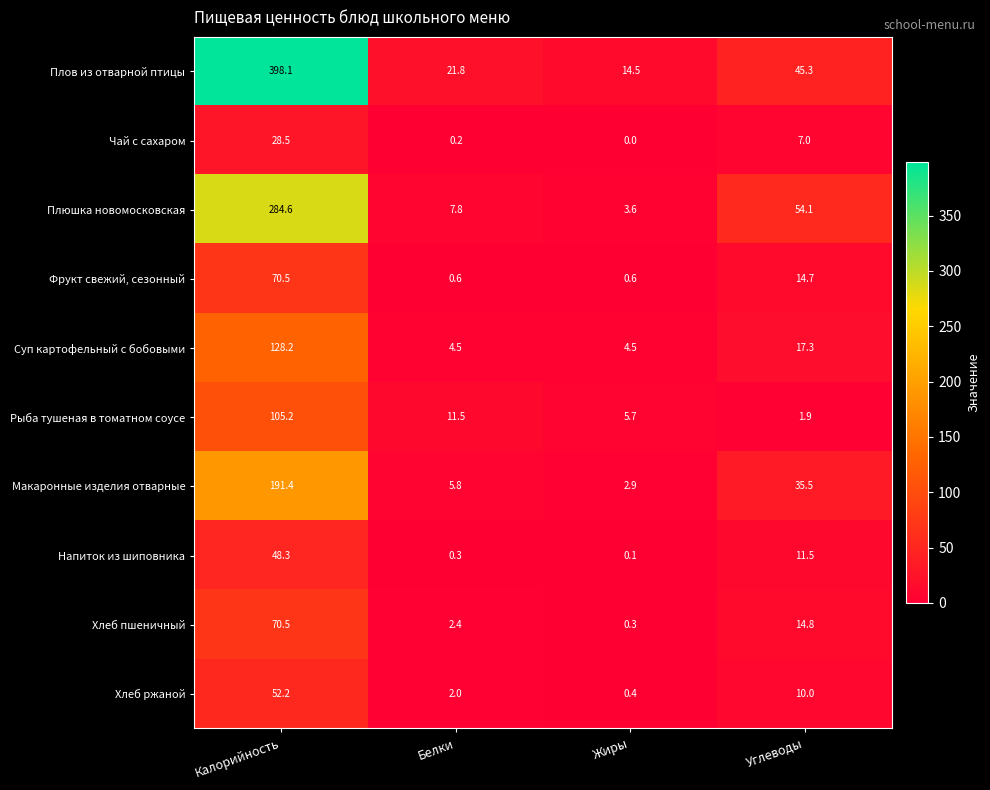

Rank the series at Углеводы from highest to lowest value.

Плюшка новомосковская, Плов из отварной птицы, Макаронные изделия отварные, Суп картофельный с бобовыми, Хлеб пшеничный, Фрукт свежий, сезонный, Напиток из шиповника, Хлеб ржаной, Чай с сахаром, Рыба тушеная в томатном соусе